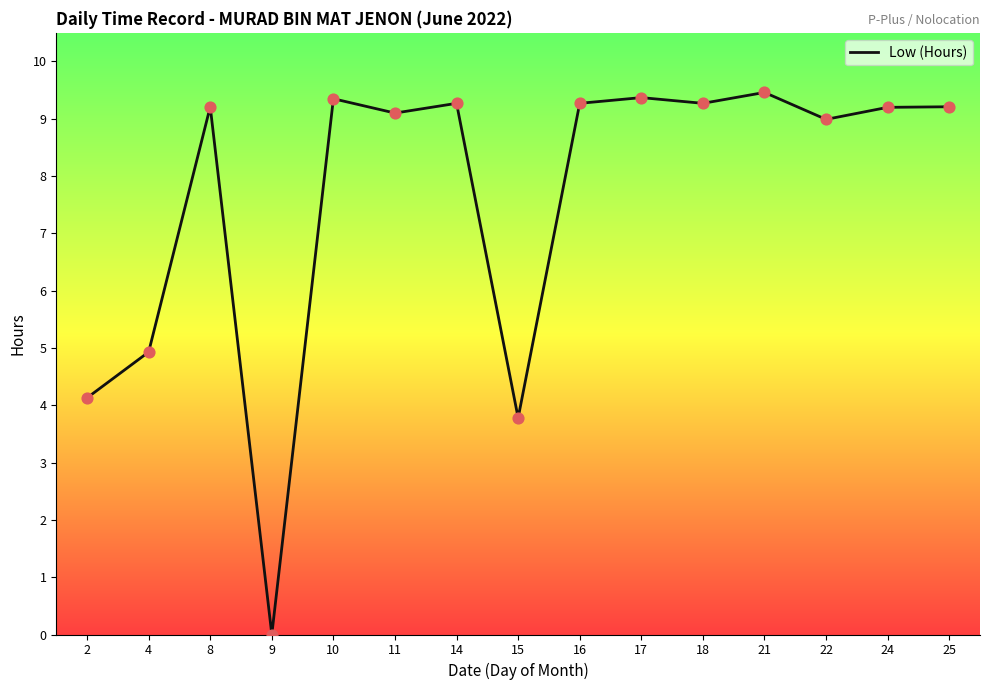

What is the change in value from 10 to 22?

-0.4